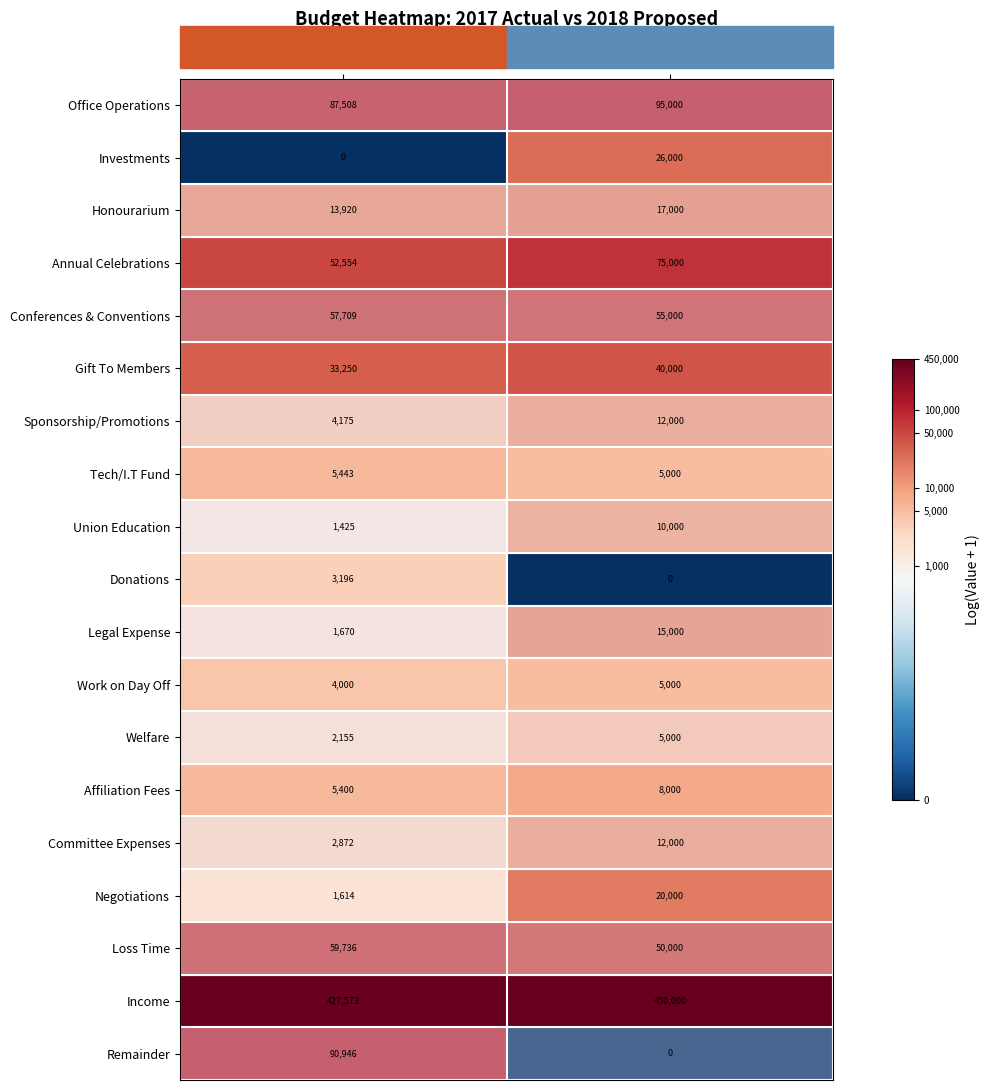

What is the maximum value shown in the chart?

450000